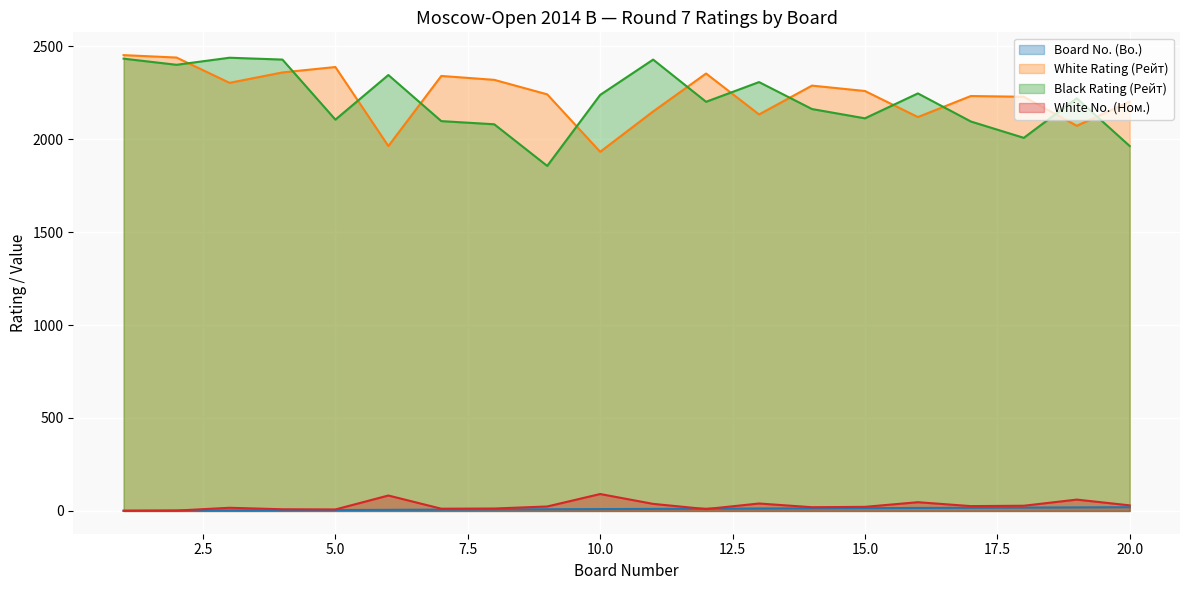

How many data points in Black Rating (Рейт) are above 2220?

9